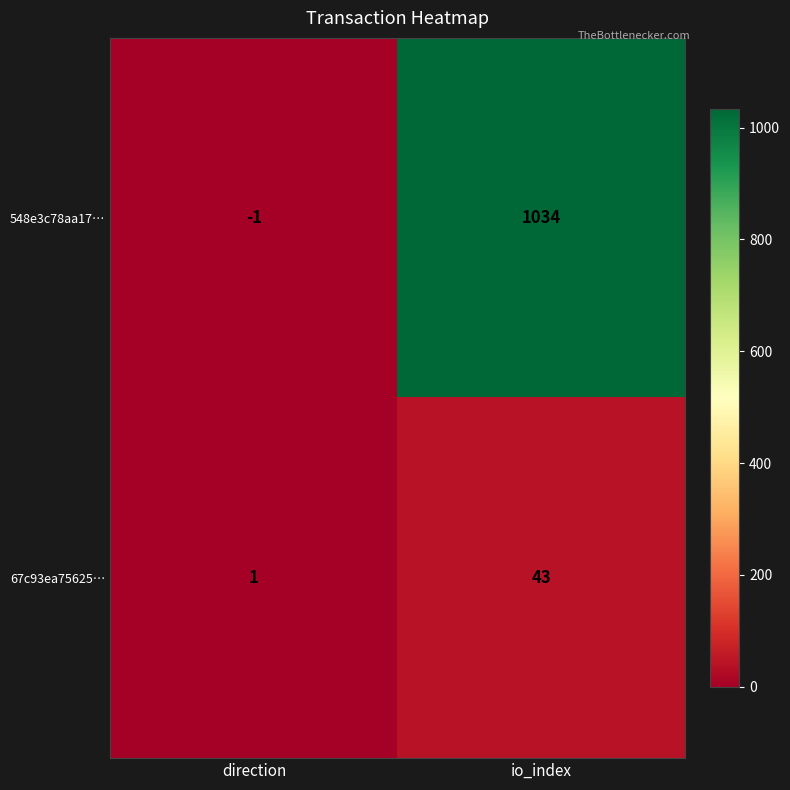

What is the sum of all 67c93ea75625… values?

44